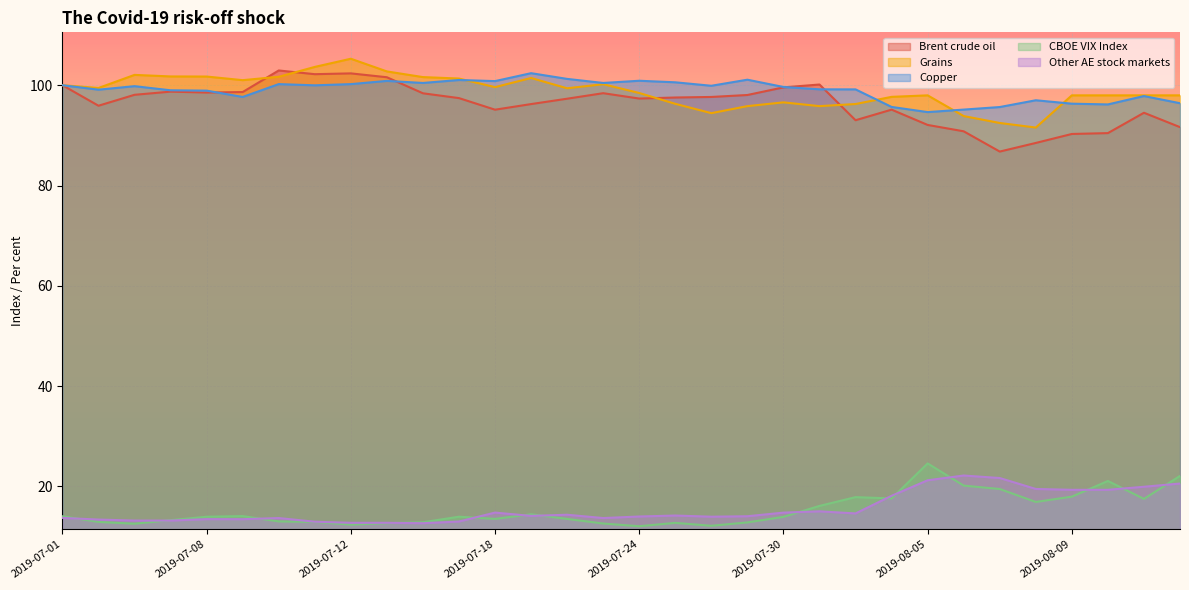

The Brent crude oil series shows 98.6 at 2019-07-09. True or false?

True